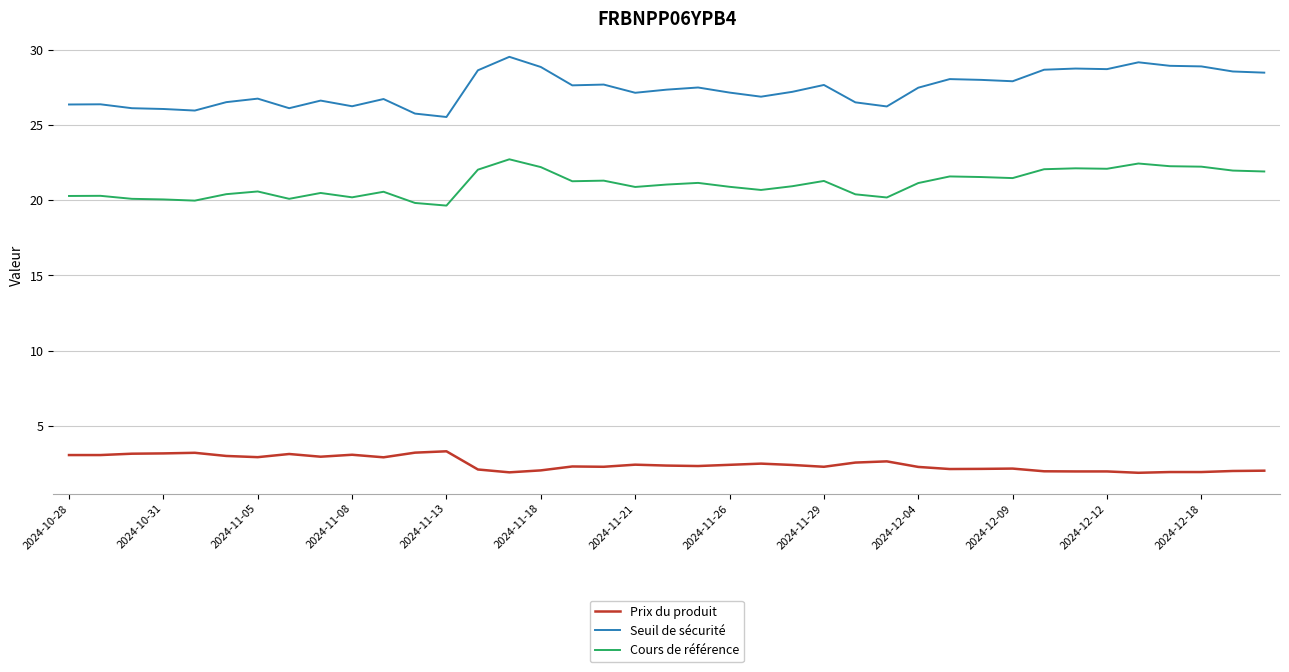

Rank the series by their maximum value, from highest to lowest.

Seuil de sécurité, Cours de référence, Prix du produit